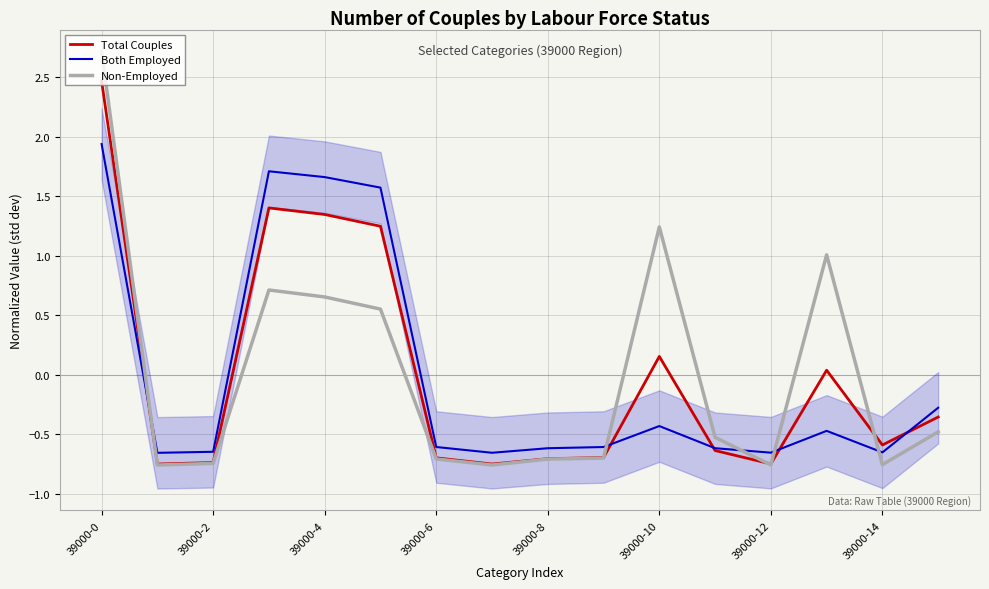

How many times do Both Employed and Non-Employed cross each other?

5